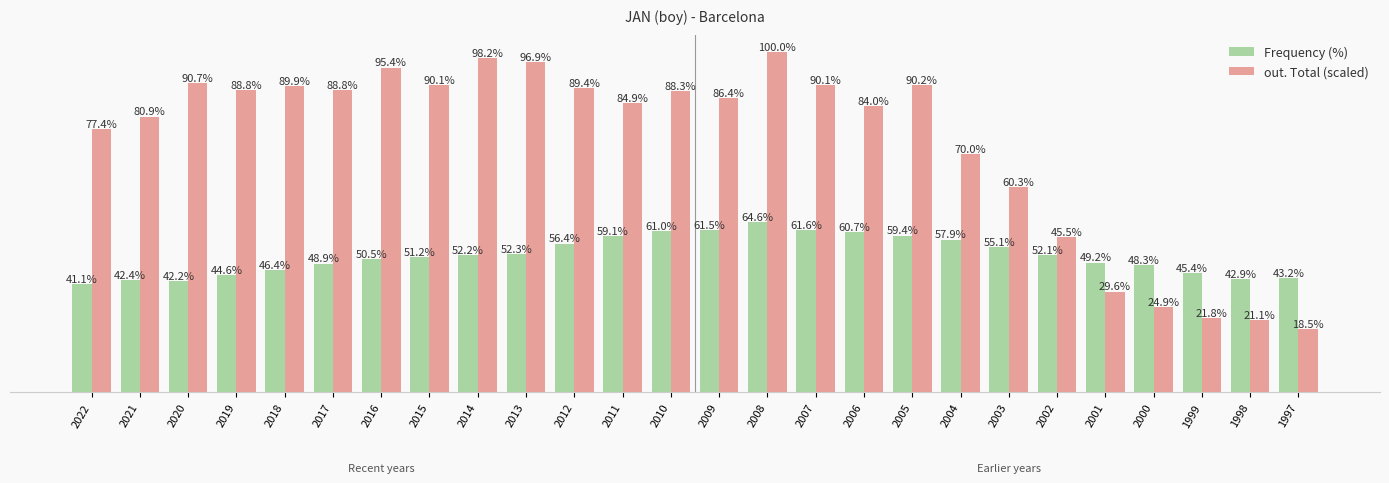

Which series has the largest total across all categories?

out. Total (scaled)